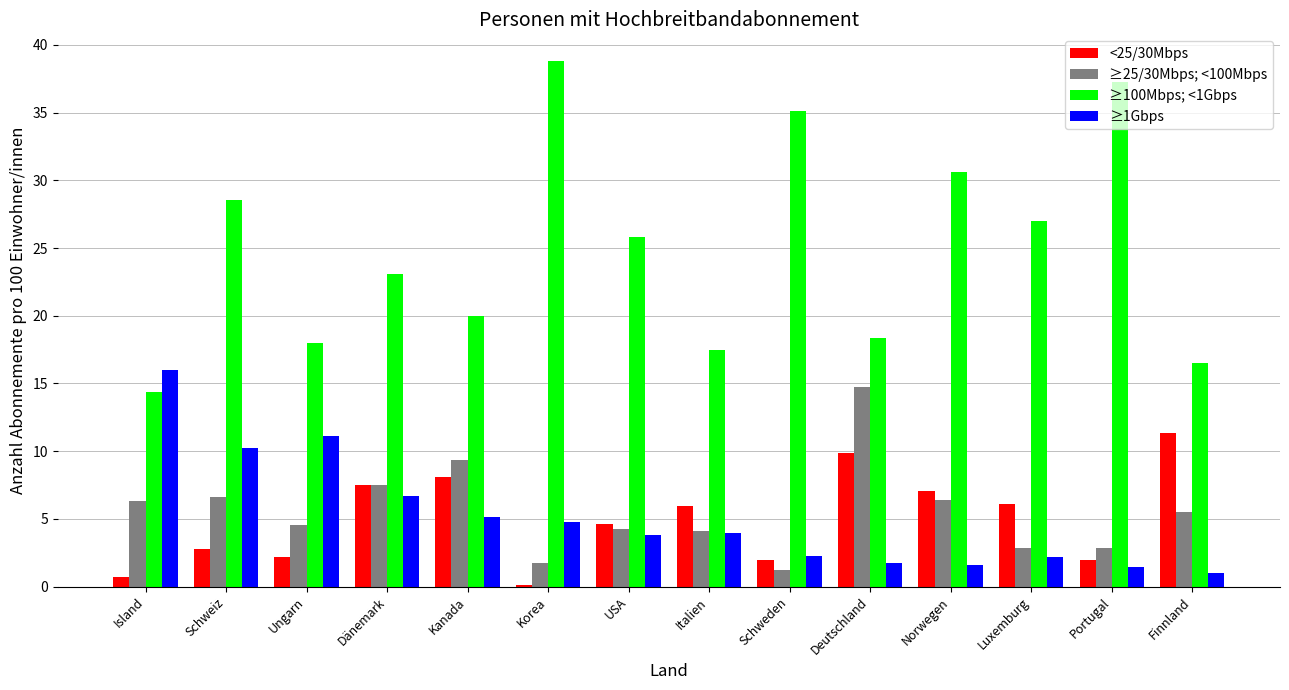

The value of ≥25/30Mbps; <100Mbps at Schweden is 1.2. True or false?

True